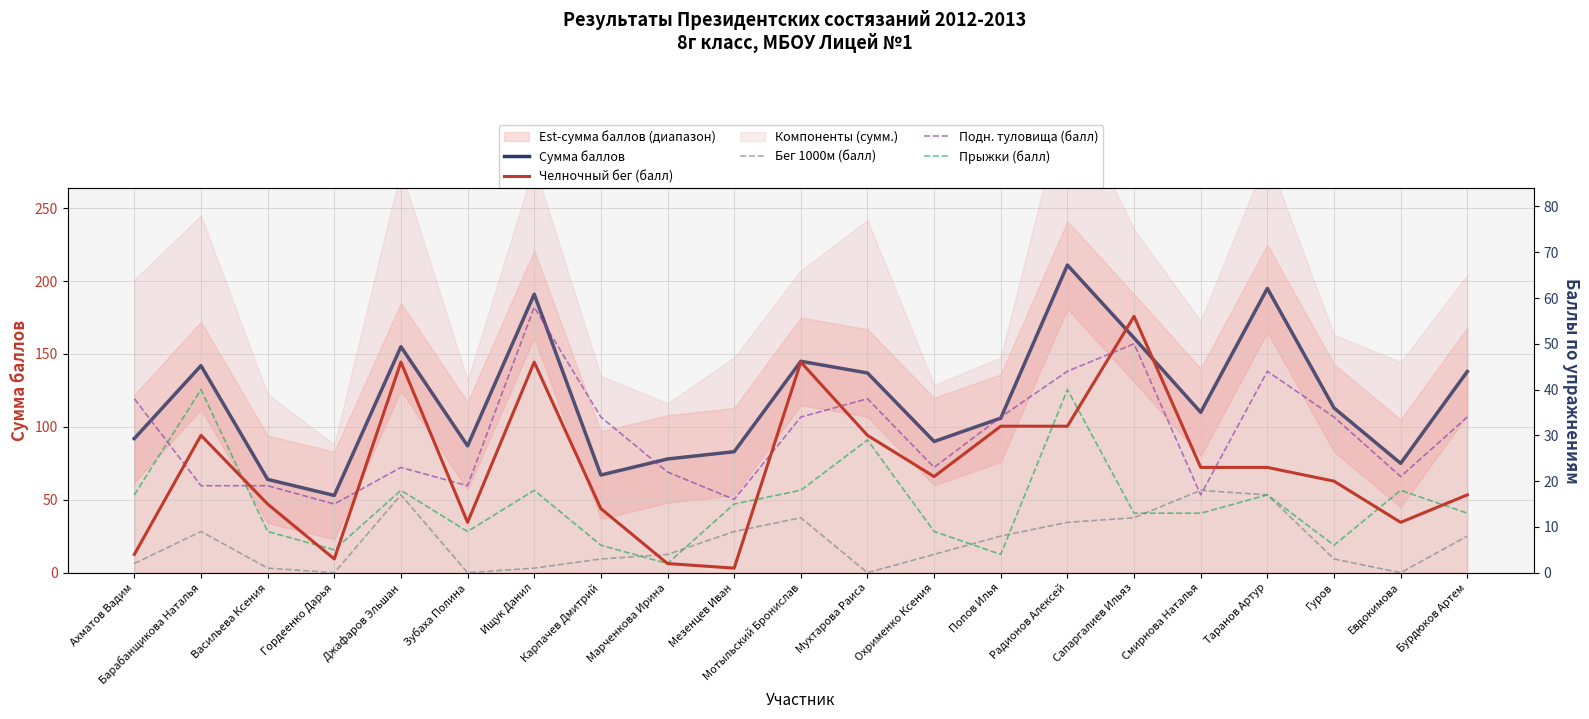

What is the label of the 10th point from the right?

Мухтарова Раиса